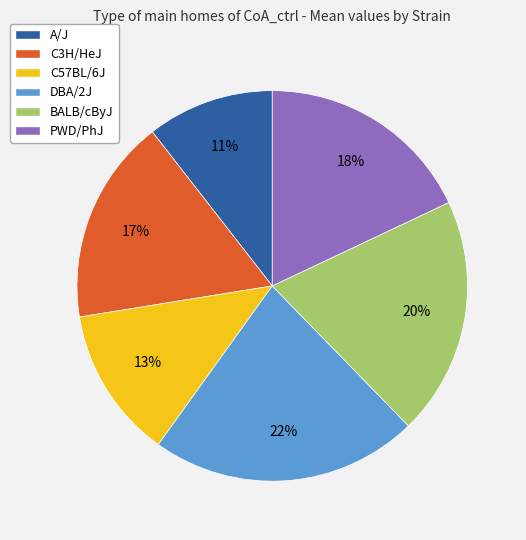

To the nearest percent, what is the average slice percentage?

17%